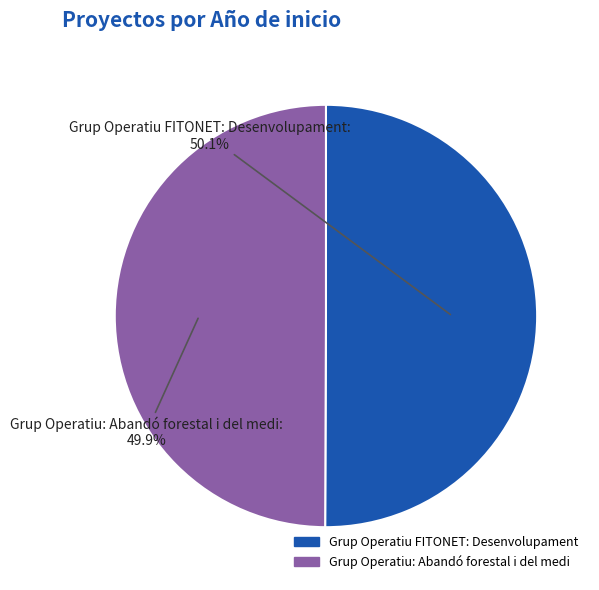

To the nearest percent, what is the average slice percentage?

50%